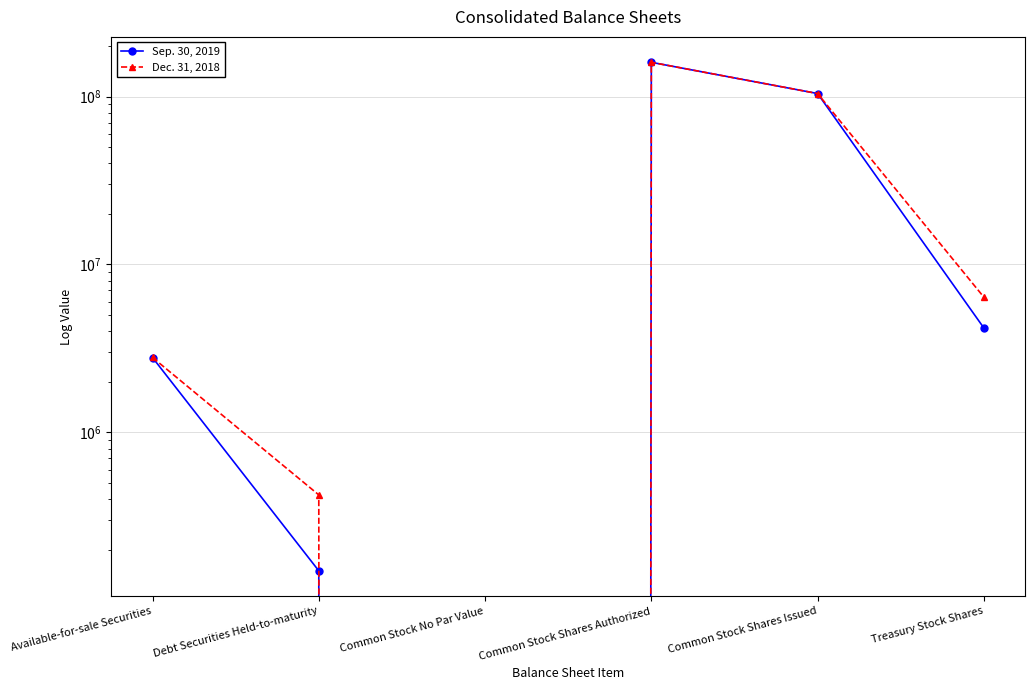

True or false: Sep. 30, 2019 and Dec. 31, 2018 cross at least once.

False